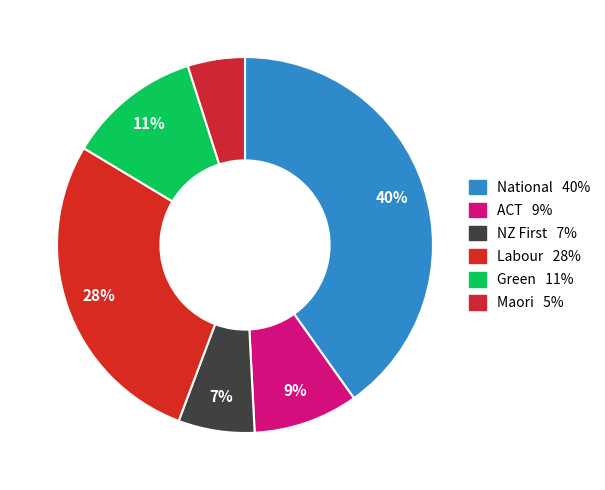

Approximately how many times larger is the value at Green compared to Labour?

0.4